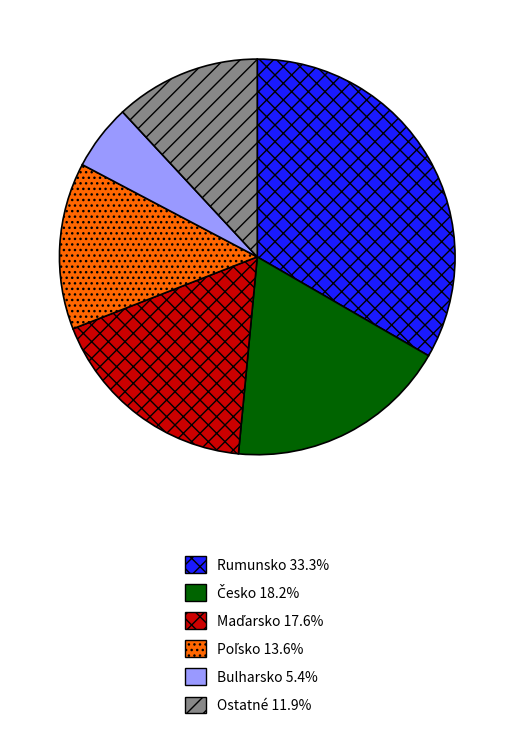

Does any single category account for the majority?

No